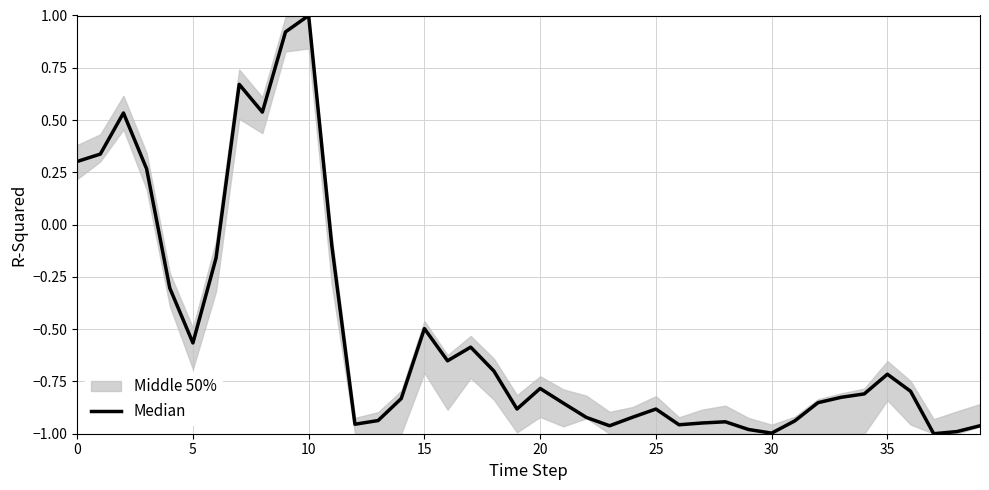

True or false: there are more than 0 points higher than both neighbors.

True